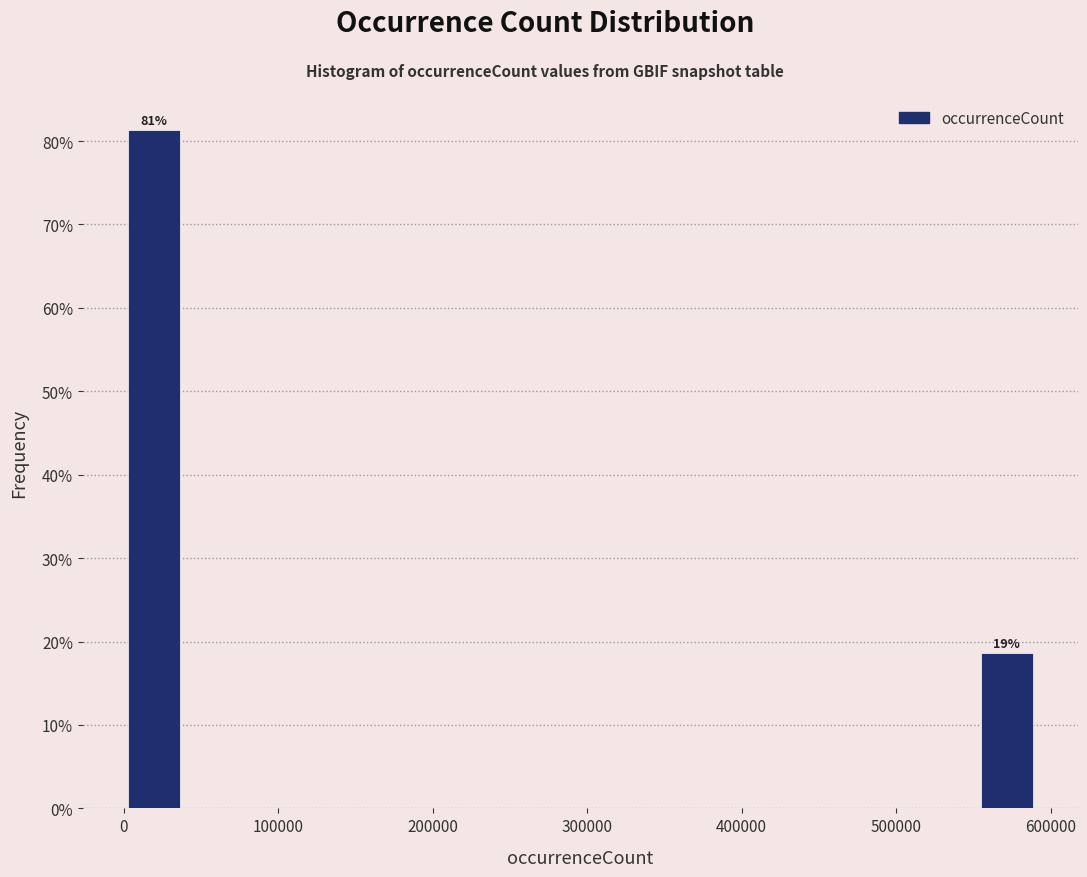

Around what value on the x-axis is the tallest bar? Give the approximate position of its centre, as read against the axis.

20000